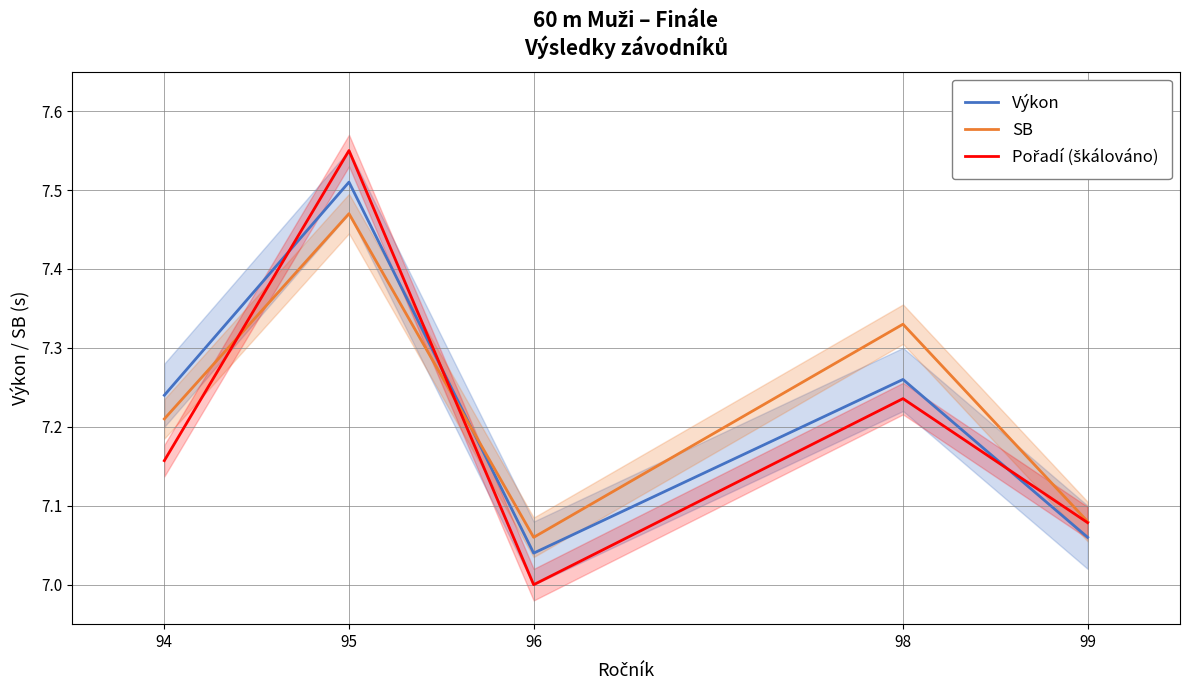

What is the total value across all series at 96?

21.1